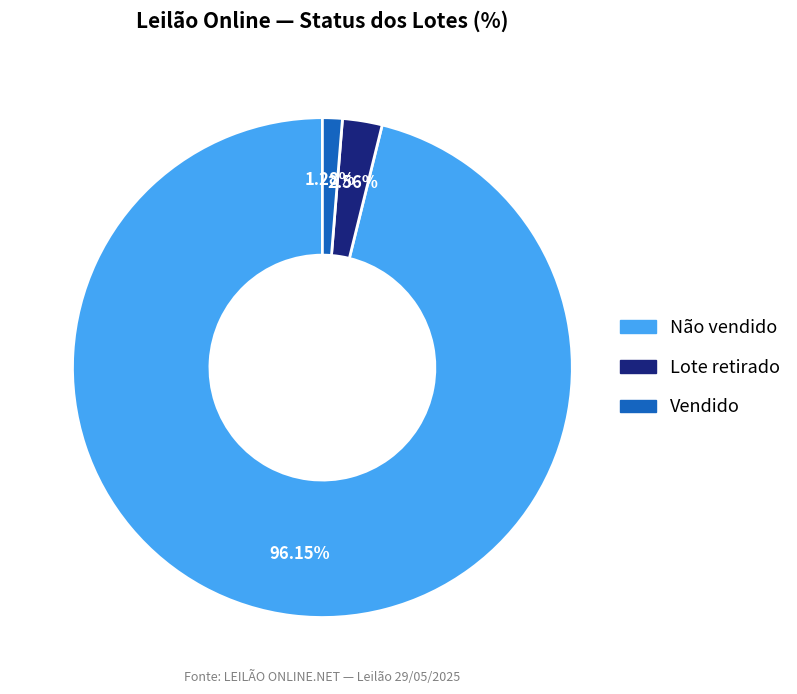

Is there any slice that represents more than half of the pie?

Yes